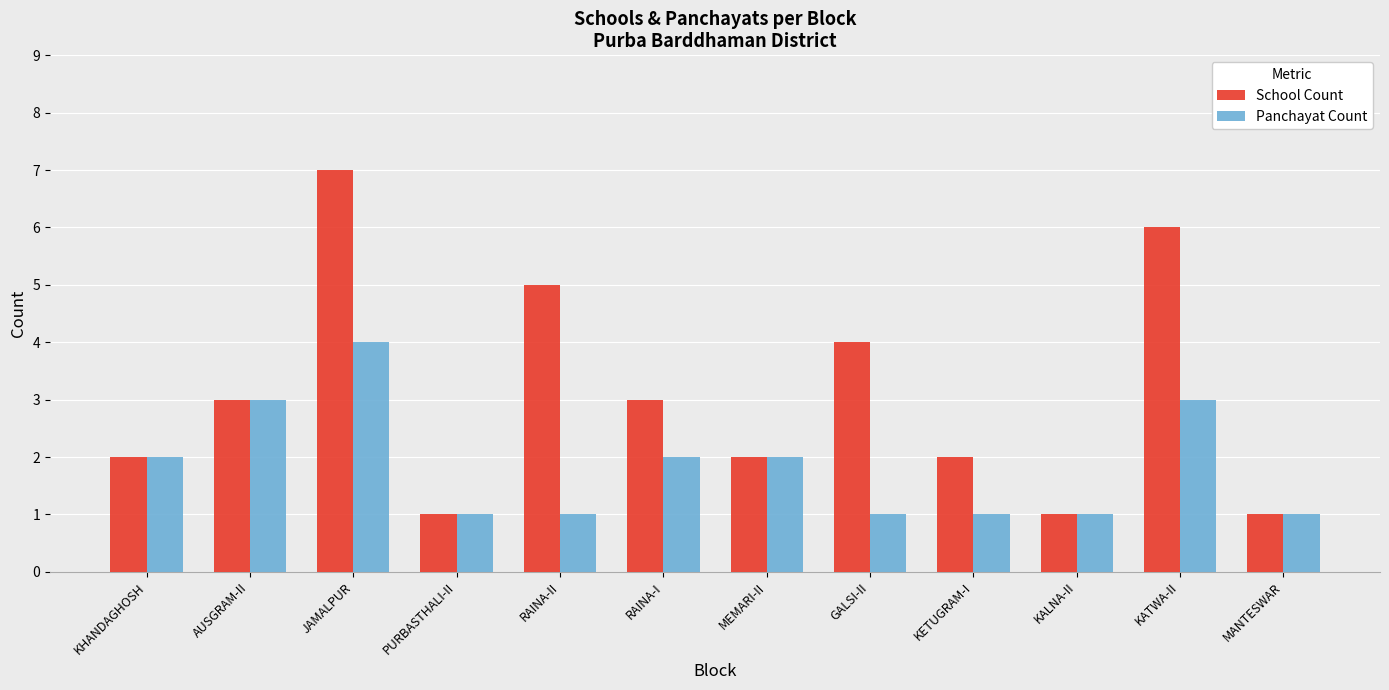

Does the chart contain stacked bars?

No